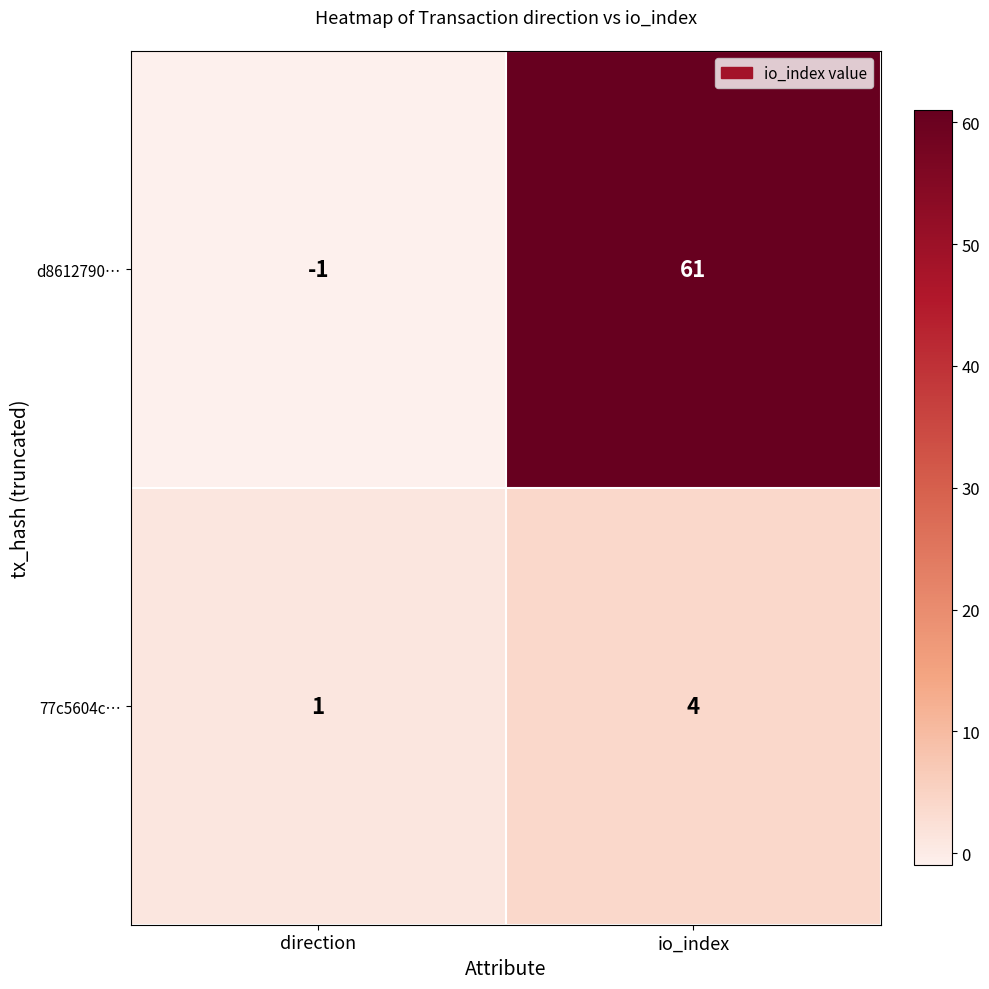

Reading left to right, what are all the values shown in this chart?

d8612790…: direction=-1	io_index=61
77c5604c…: direction=1	io_index=4